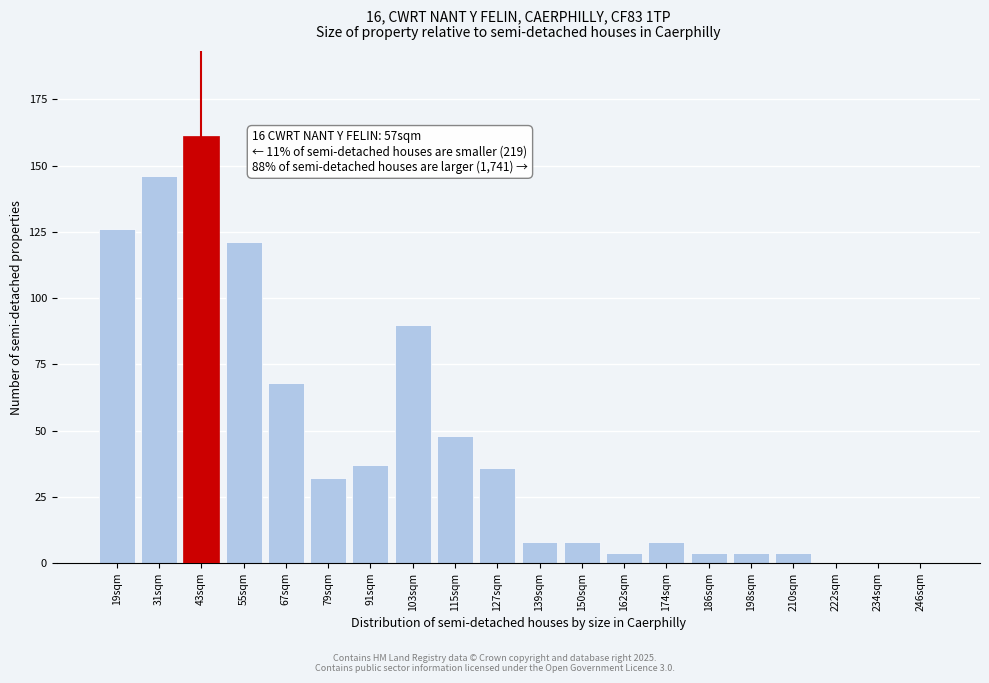

Reading left to right, list all the values displayed in this chart.

19sqm=126	31sqm=146	43sqm=161	55sqm=121	67sqm=68	79sqm=32	91sqm=37	103sqm=90	115sqm=48	127sqm=36	139sqm=8	150sqm=8	162sqm=4	174sqm=8	186sqm=4	198sqm=4	210sqm=4	222sqm=0	234sqm=0	246sqm=0